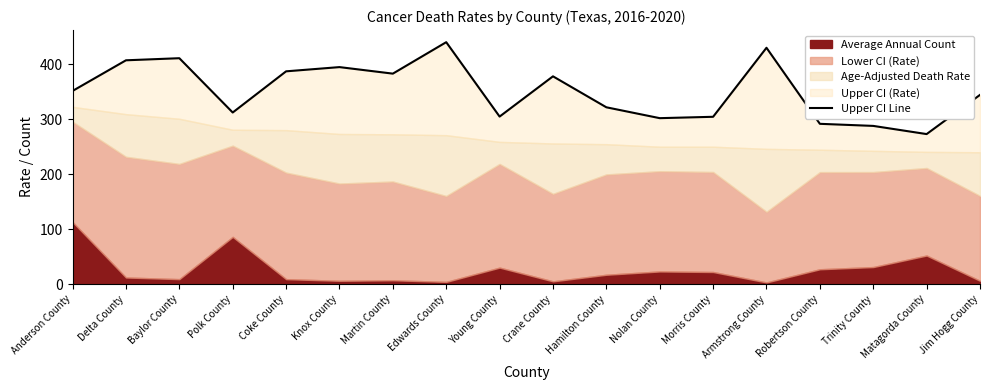

Count the number of categories in the chart.

18